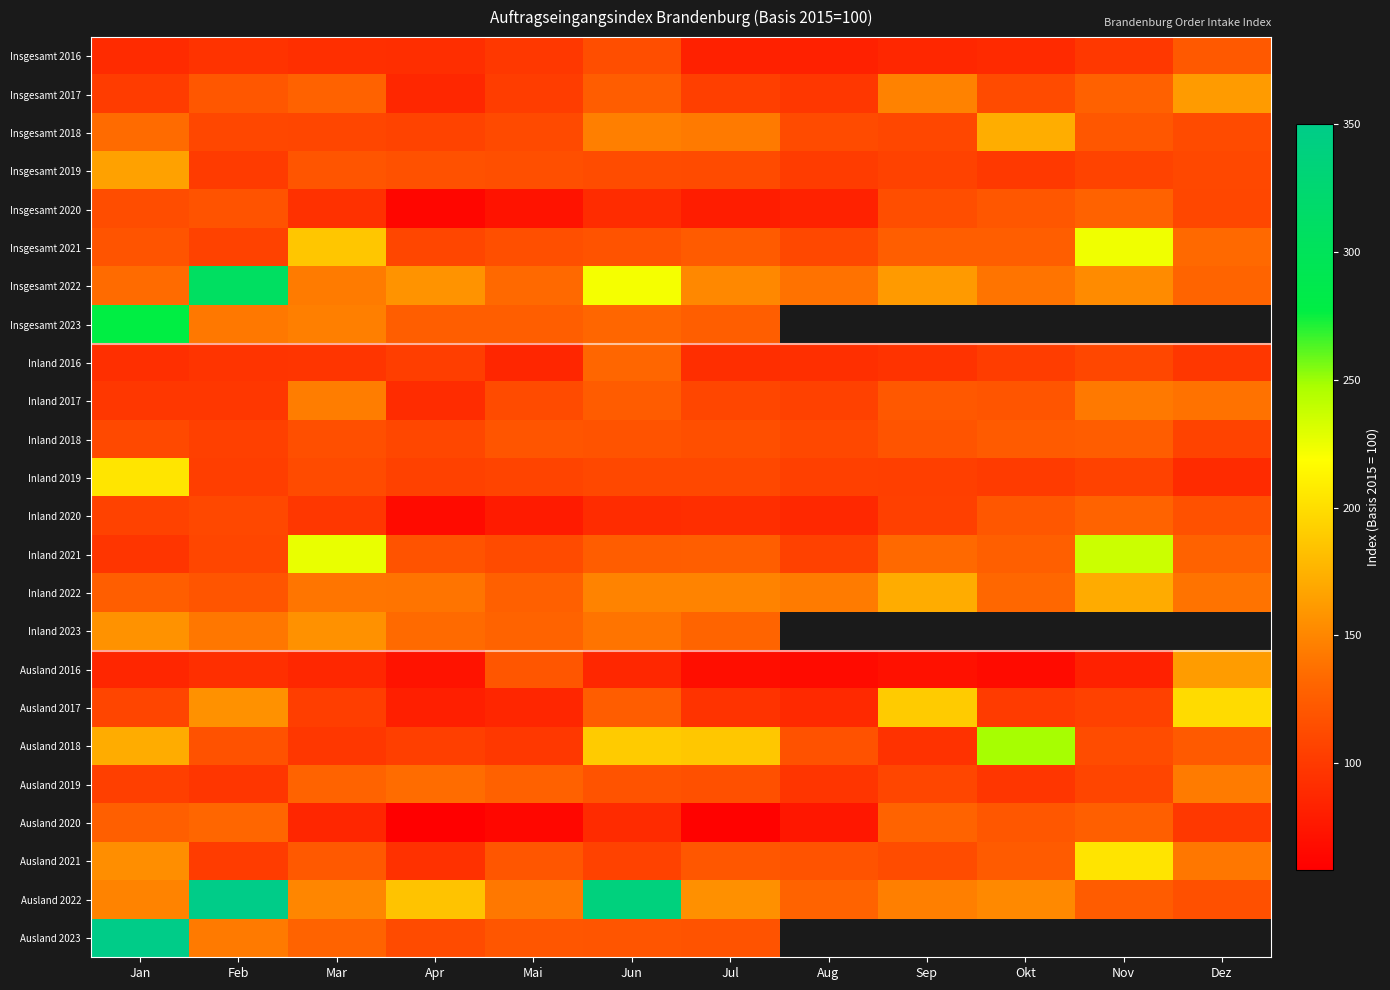

Which category has the highest value across all series?

Feb